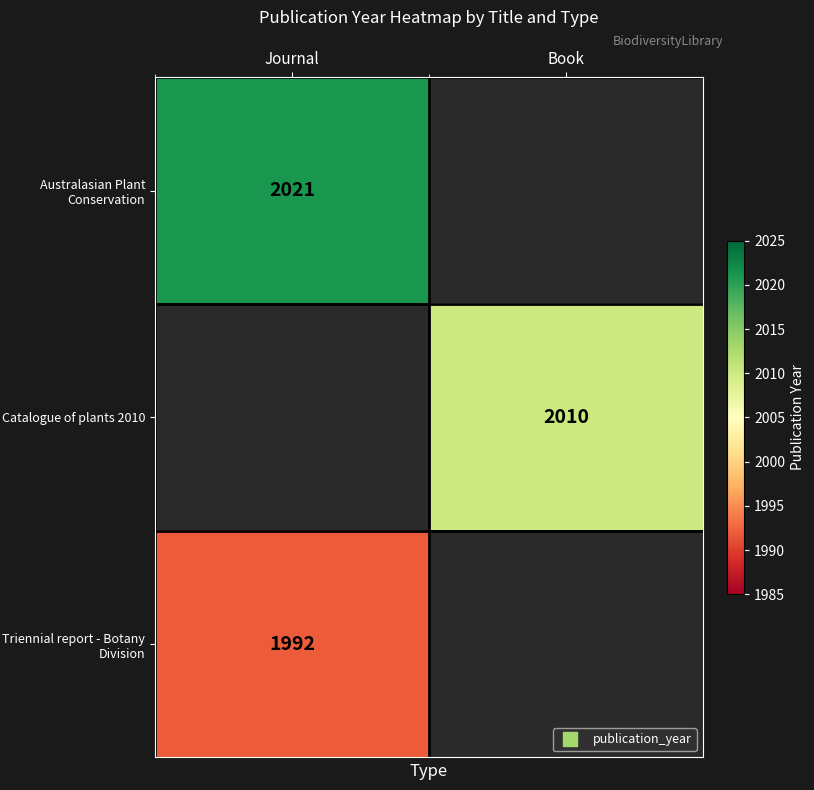

At which label does Catalogue of plants 2010 reach its peak?

Journal